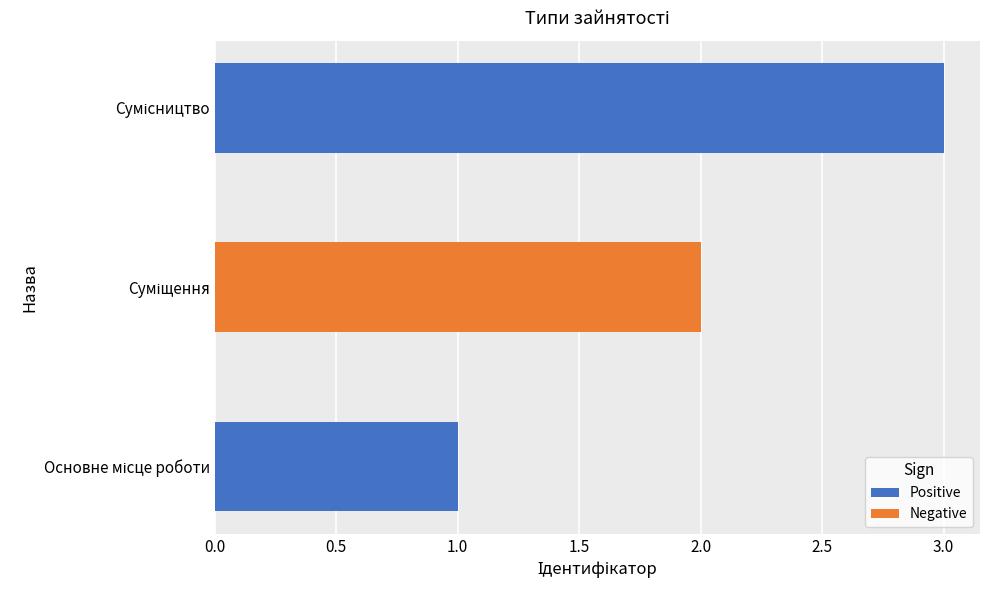

What is the maximum value shown in the chart?

3